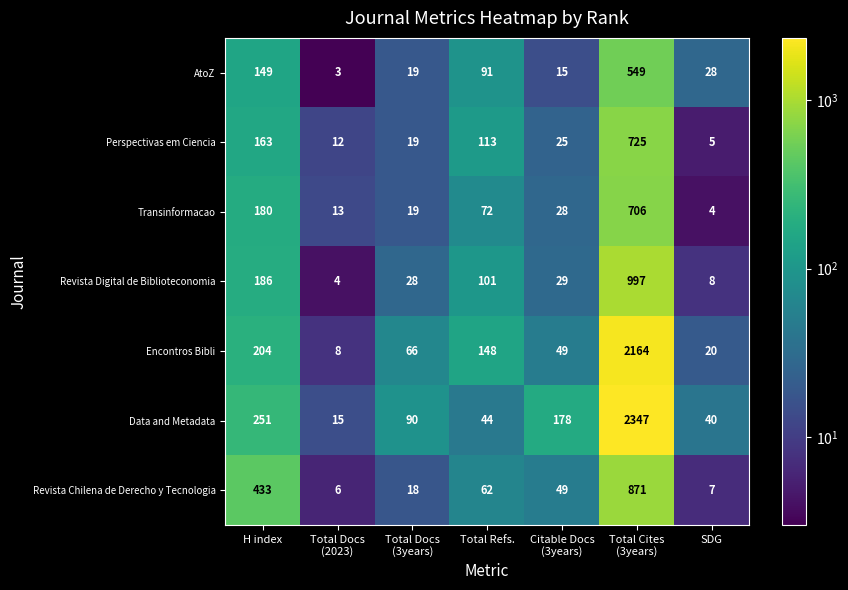

Is it true that Revista Chilena de Derecho y Tecnologia equals 27 at Total Refs.?

False